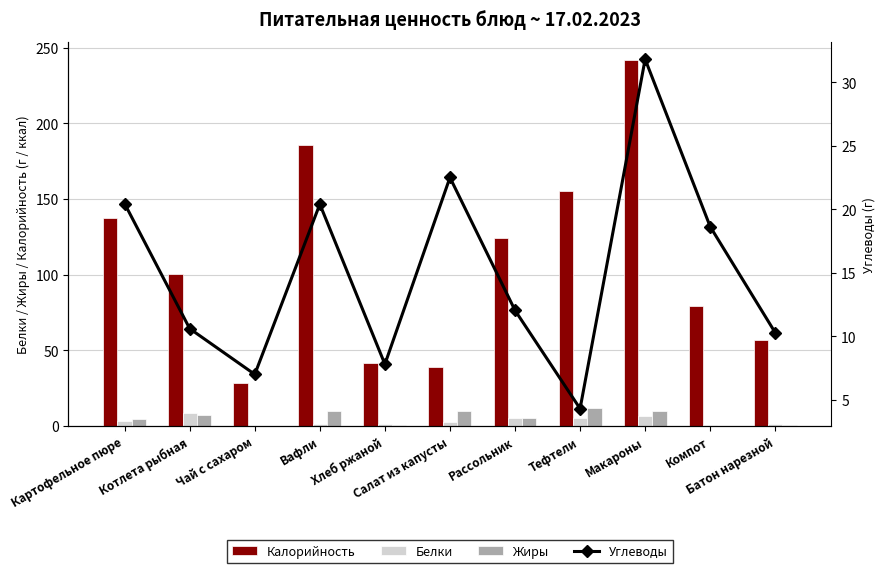

How many data points in Калорийность are above 100?

6